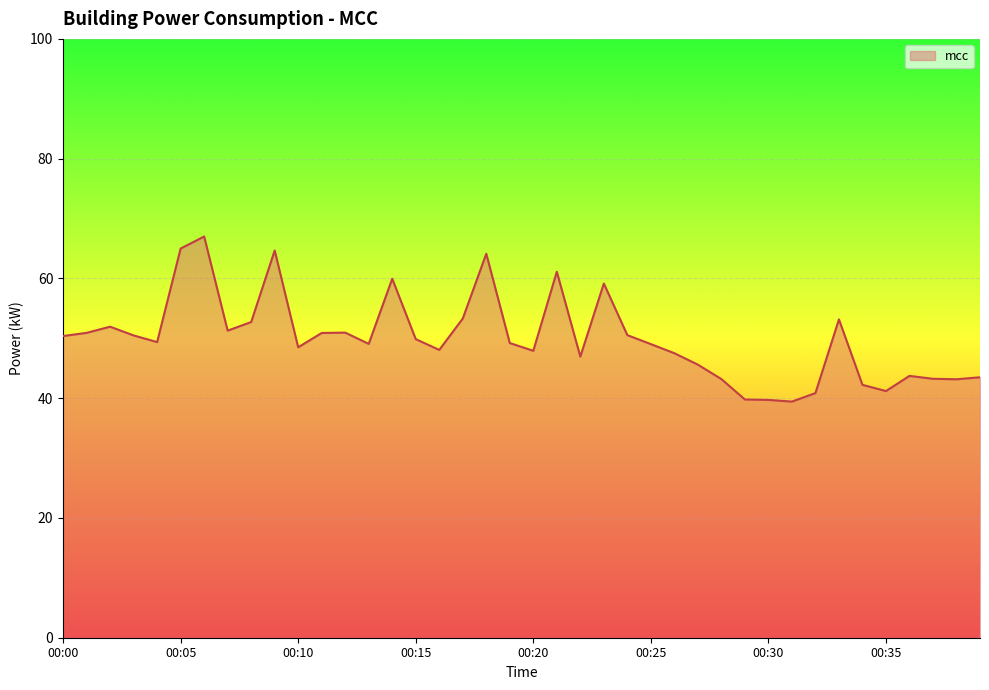

What is the minimum value shown in the chart?

39.4